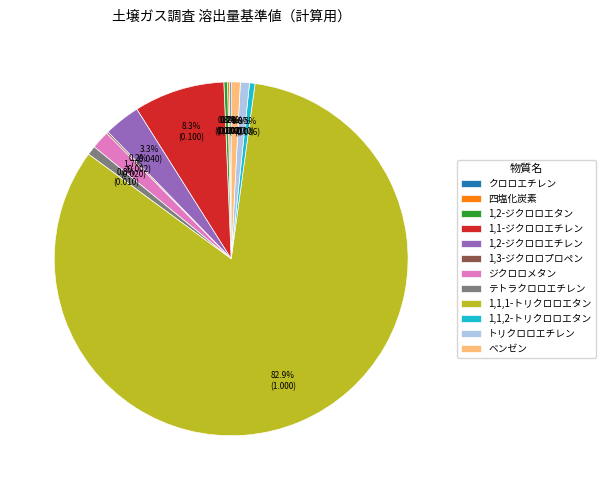

Does 1,2-ジクロロエタン account for over 50% of the chart?

No